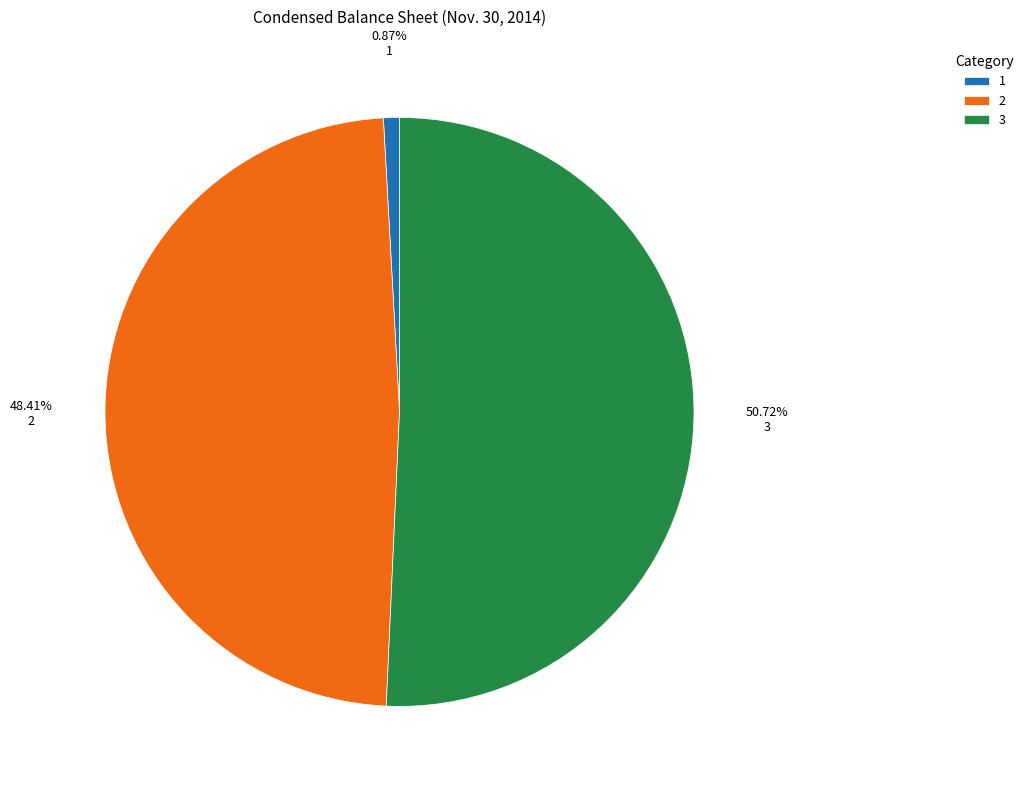

Approximately how many times larger is the value at 2 compared to 1?

55.3